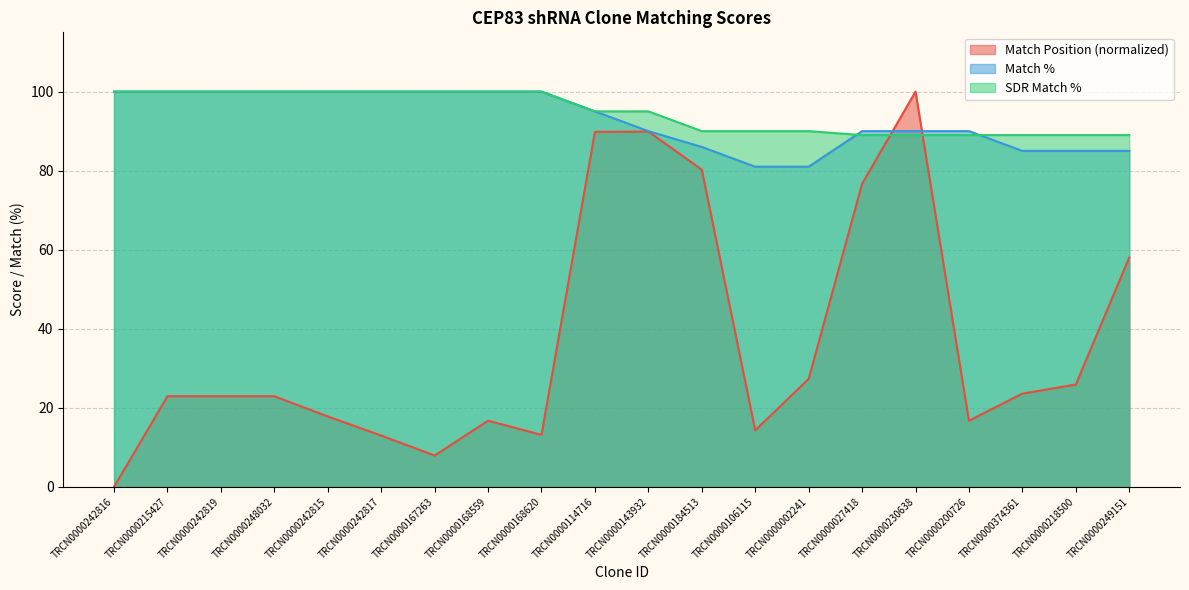

Which series changed the most between TRCN0000167263 and TRCN0000143932?

Match Position (normalized)